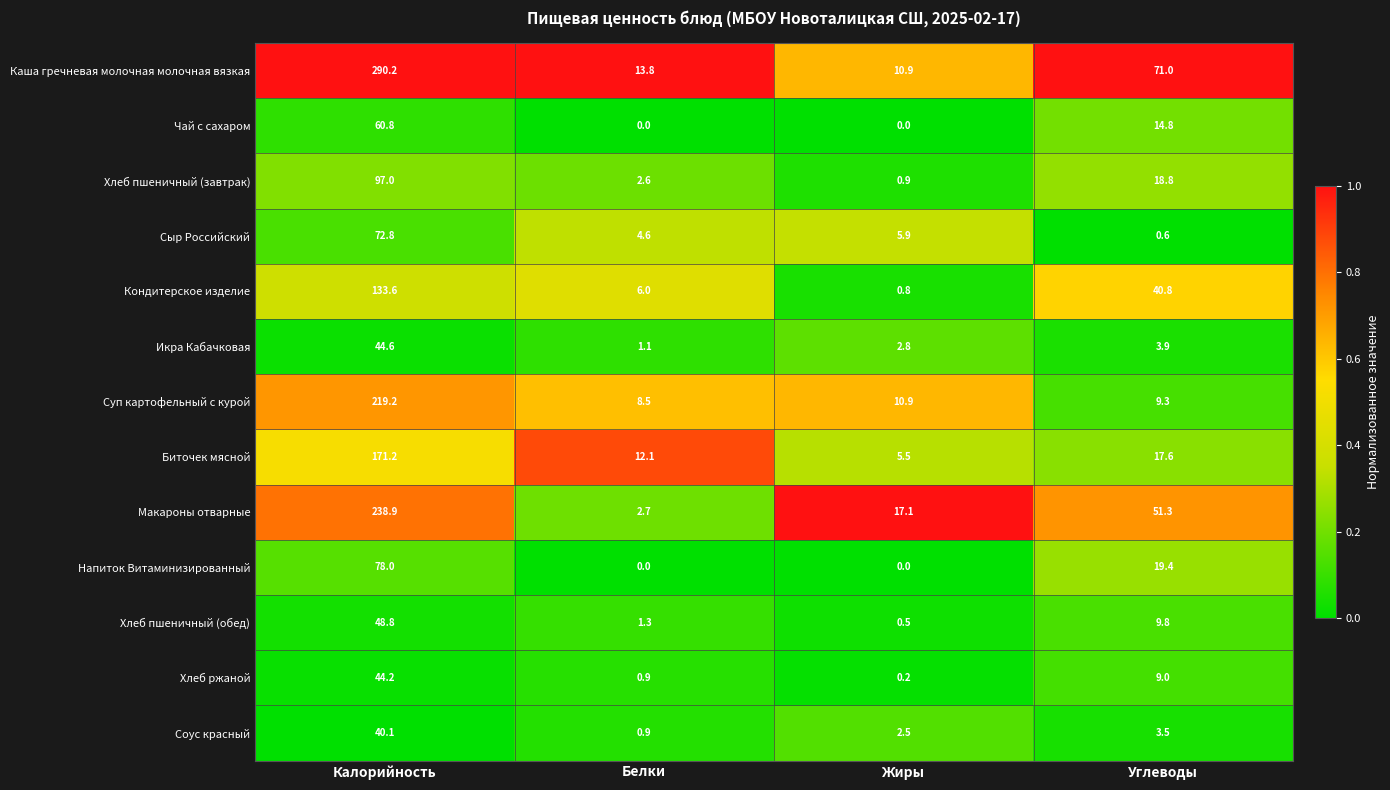

What is the average value of the Биточек мясной series?

51.6